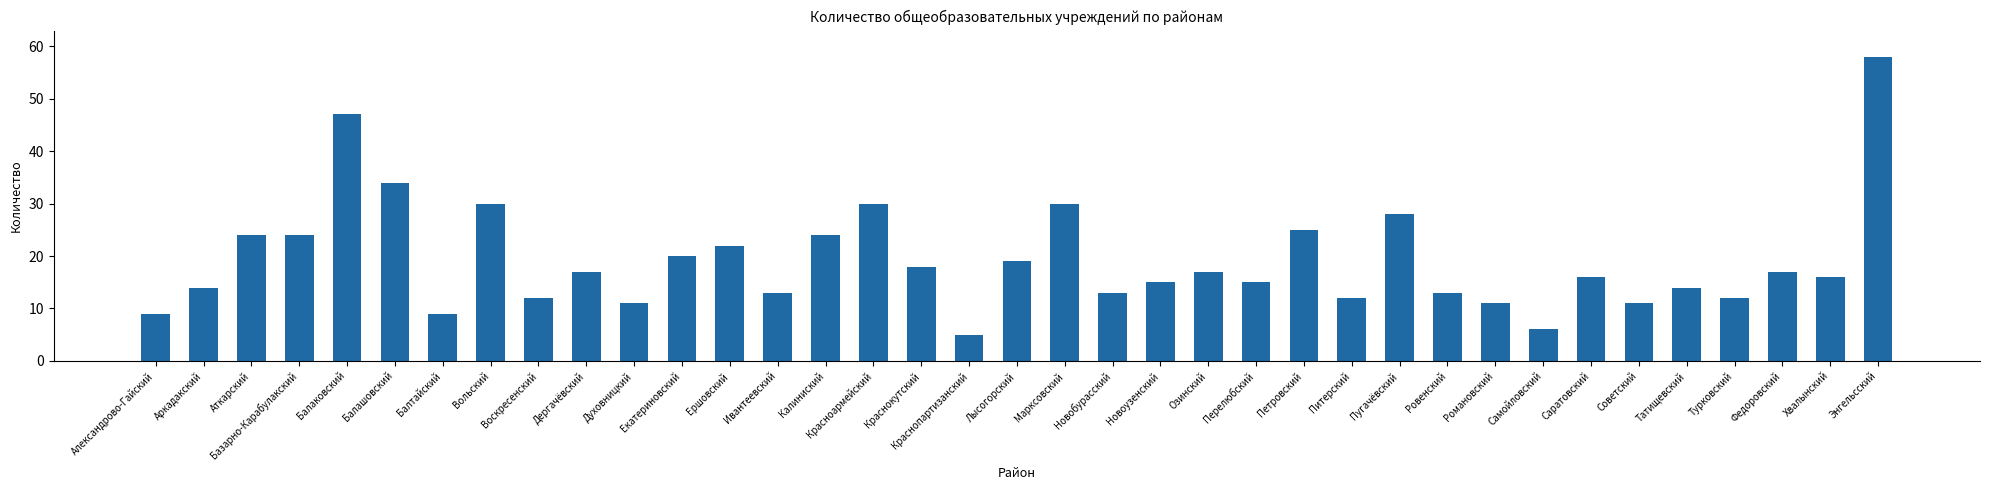

Which category has the lowest value across all series?

Краснопартизанский